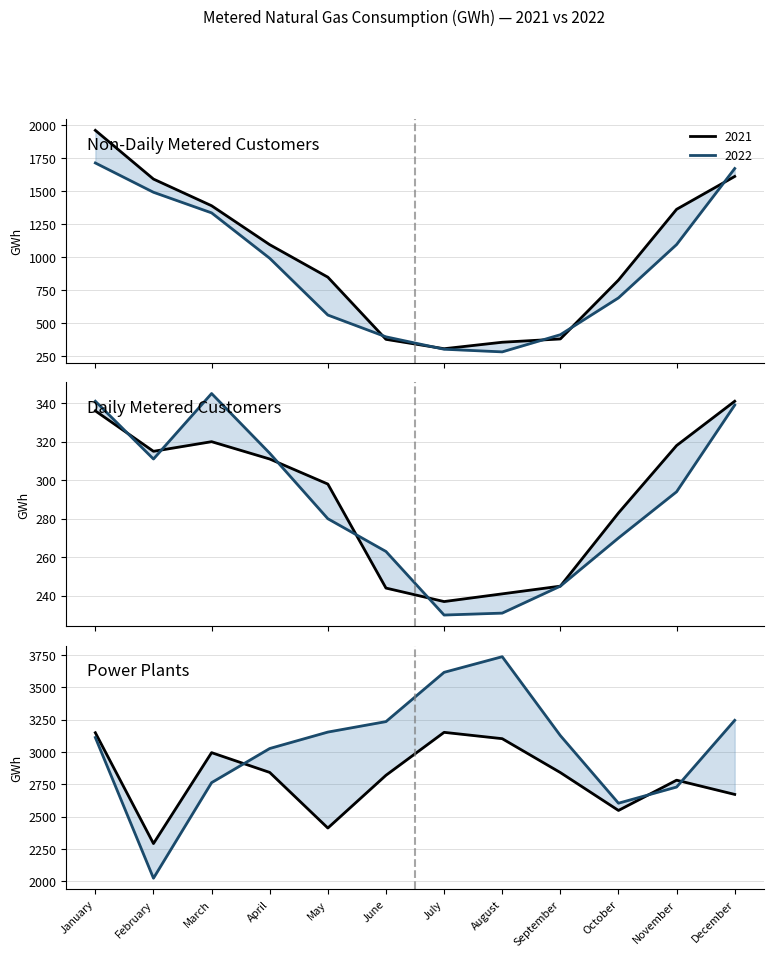

How many data points in Power Plants 2021 are above 2841?

5